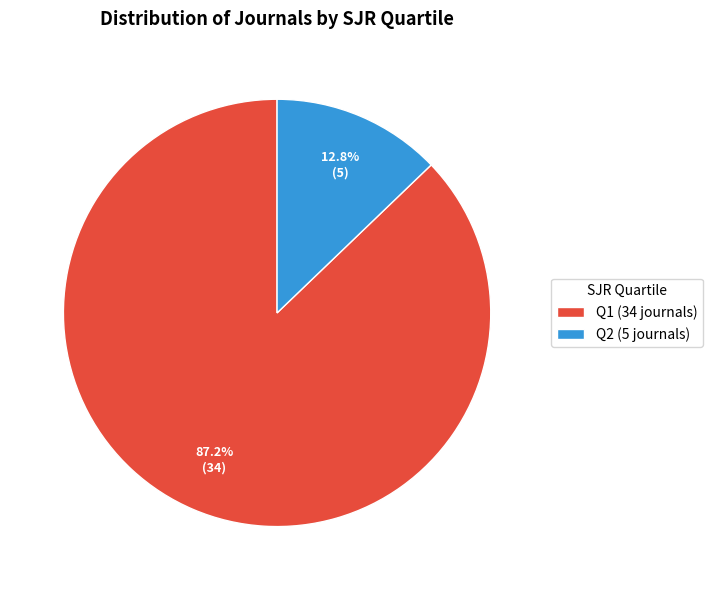

Is Q2 the majority of the pie?

No